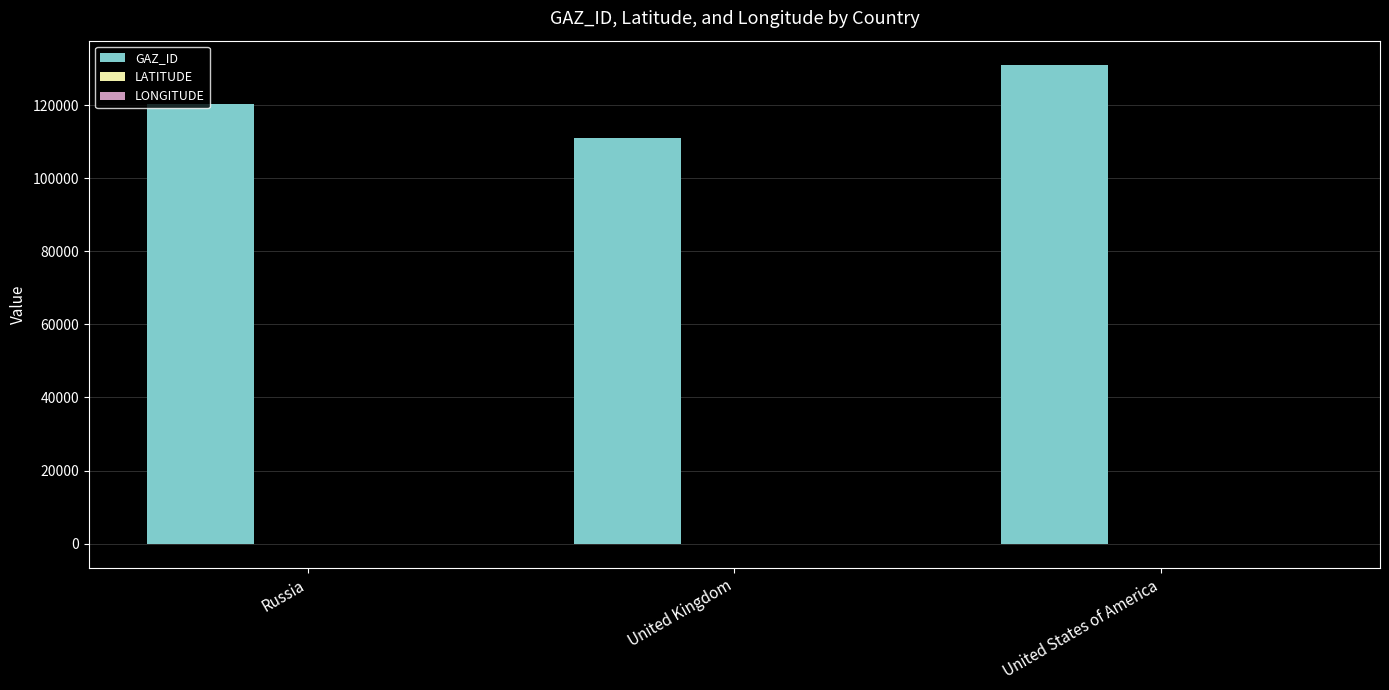

Which series has the largest total across all categories?

GAZ_ID